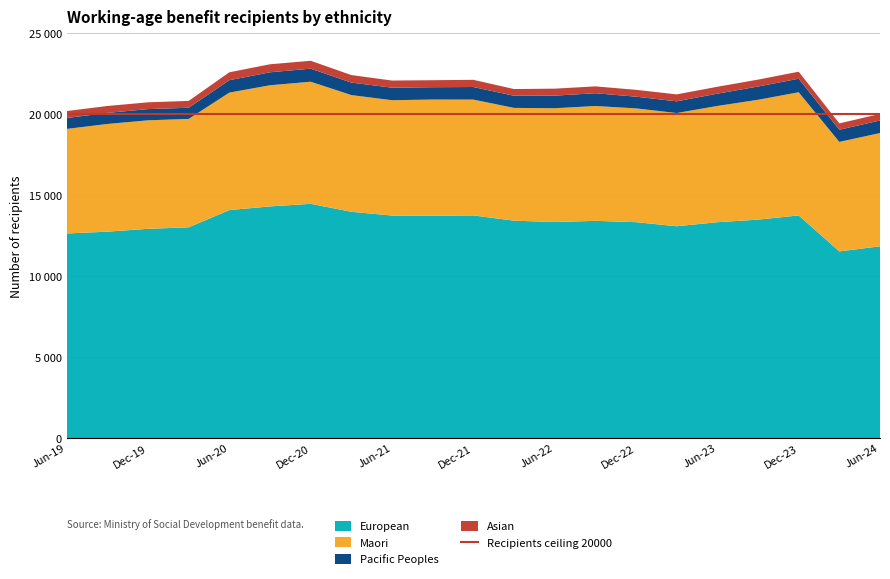

Reading left to right, extract all data points from this chart.

European: 12642	12753	12930	13023	14088	14313	14475	13983	13749	13737	13758	13434	13350	13422	13341	13089	13338	13497	13758	11535	11850
Maori: 6459	6654	6702	6696	7257	7485	7542	7209	7125	7179	7155	6966	7029	7095	7029	6993	7182	7404	7608	6765	6996
Pacific Peoples: 675	684	693	690	765	801	807	771	774	762	777	750	777	789	723	723	759	819	837	750	777
Asian: 429	426	420	423	489	495	486	465	441	432	444	414	432	423	423	429	426	426	432	393	405